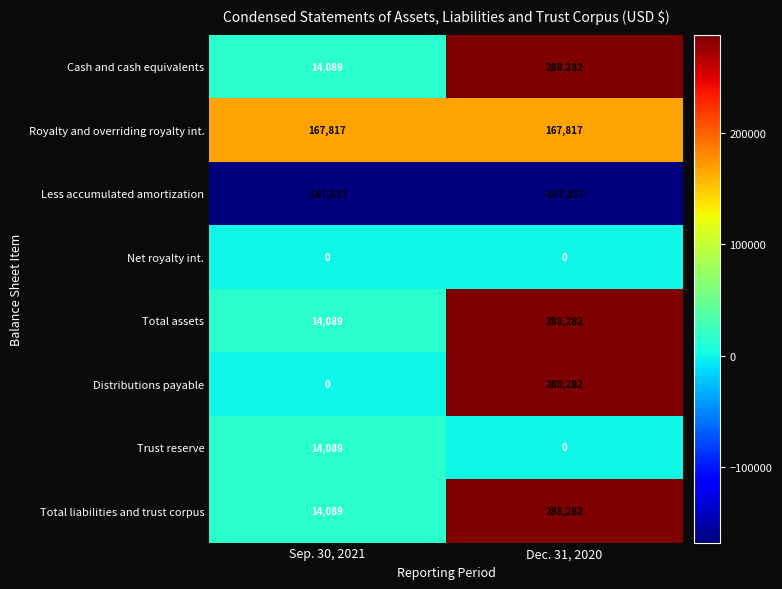

Reading left to right, what are all the values shown in this chart?

Cash and cash equivalents: 14089	288282
Royalty and overriding royalty int.: 167817	167817
Less accumulated amortization: -167817	-167817
Net royalty int.: 0	0
Total assets: 14089	288282
Distributions payable: 0	288282
Trust reserve: 14089	0
Total liabilities and trust corpus: 14089	288282